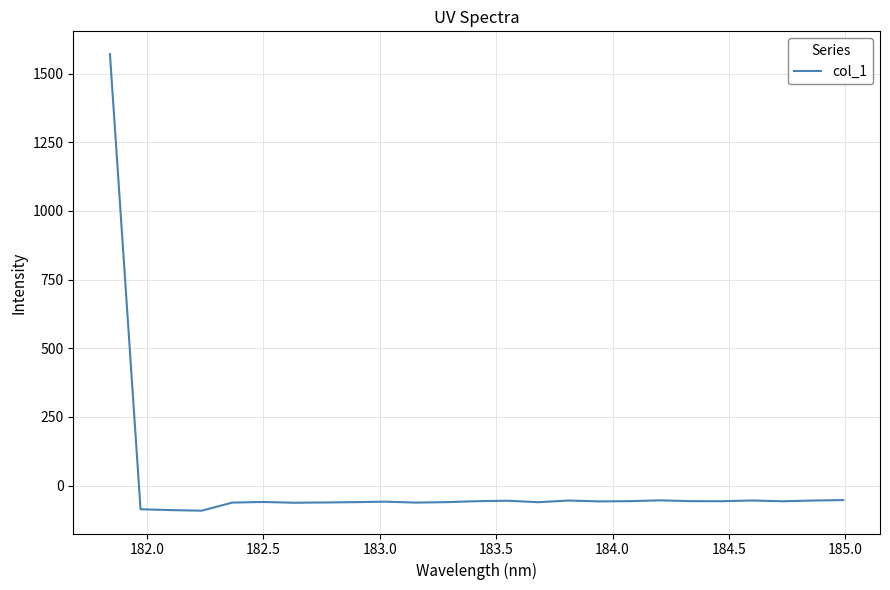

What is the maximum value shown in the chart?

1571.2